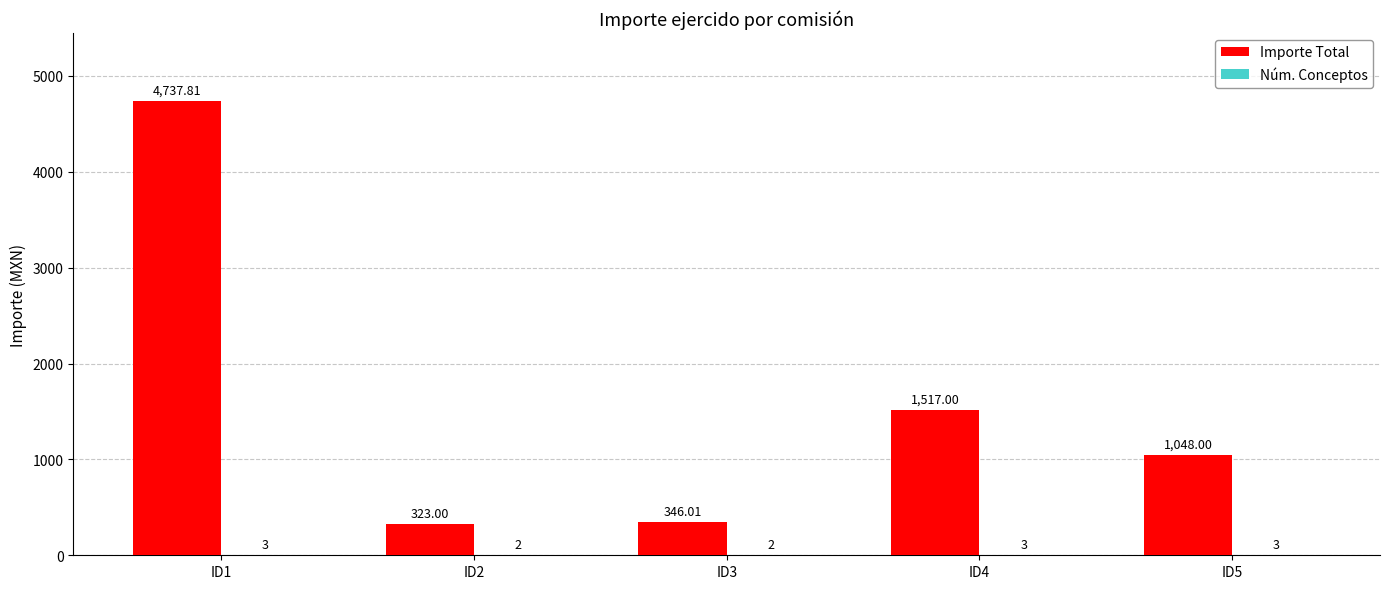

The value of Importe Total at ID4 is 799.9. True or false?

False